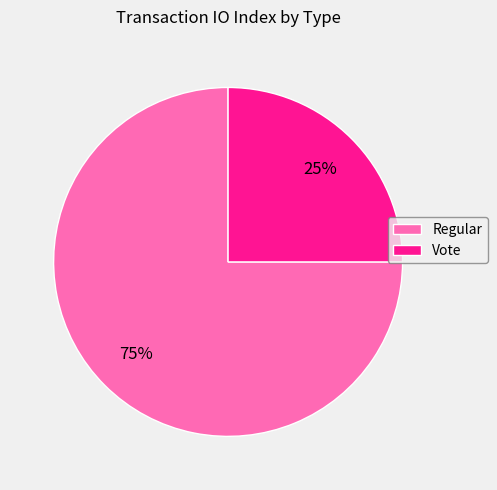

To the nearest percent, what is the combined percentage of Vote and Regular?

100%